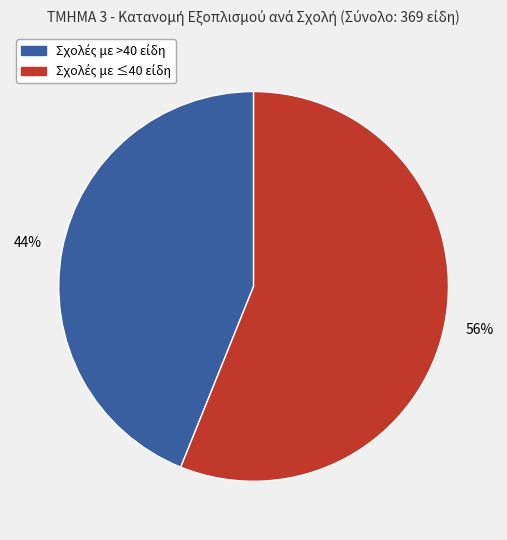

Is there a majority slice in this chart?

Yes